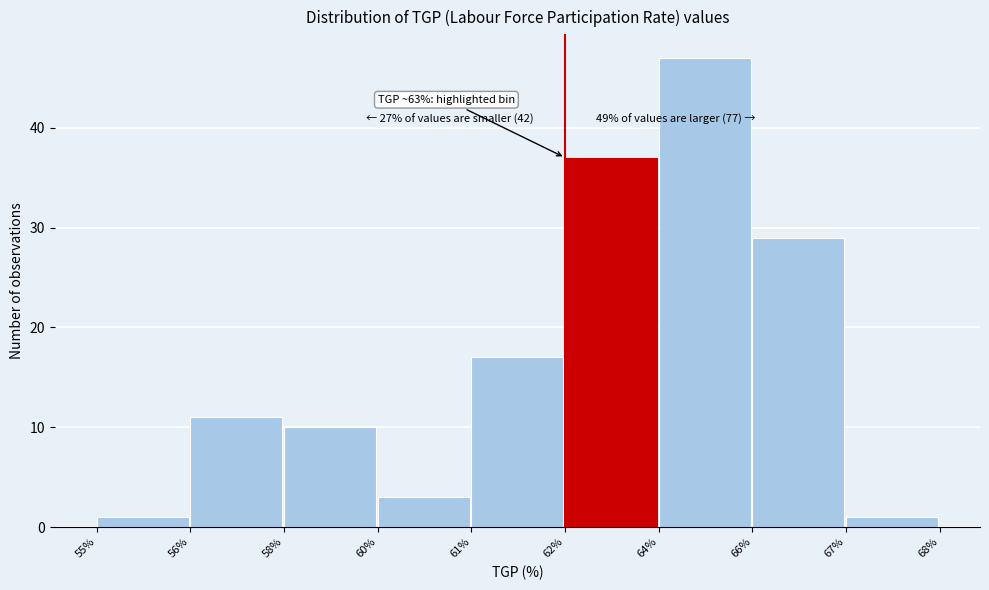

Reading left to right, transcribe all the data shown in this chart.

55%=1	56%=11	58%=10	60%=3	61%=17	62%=37	64%=47	66%=29	67%=1